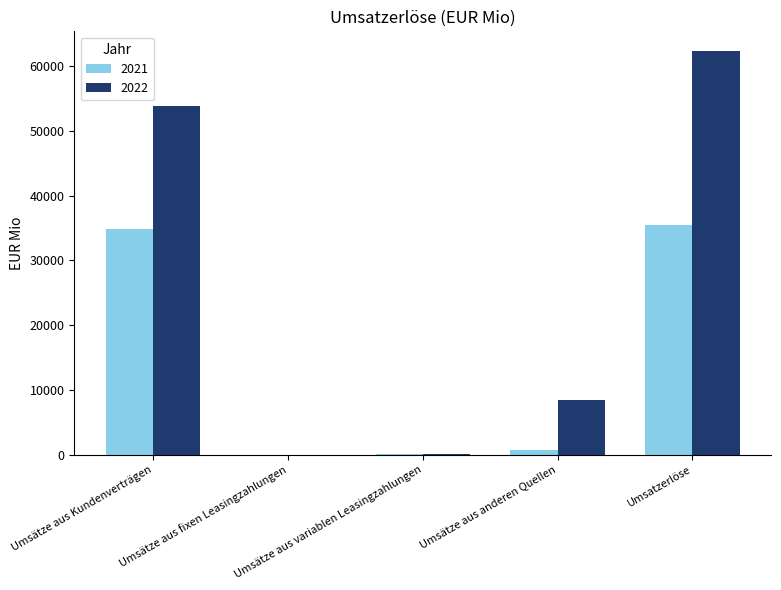

What is the greatest value displayed?

62298